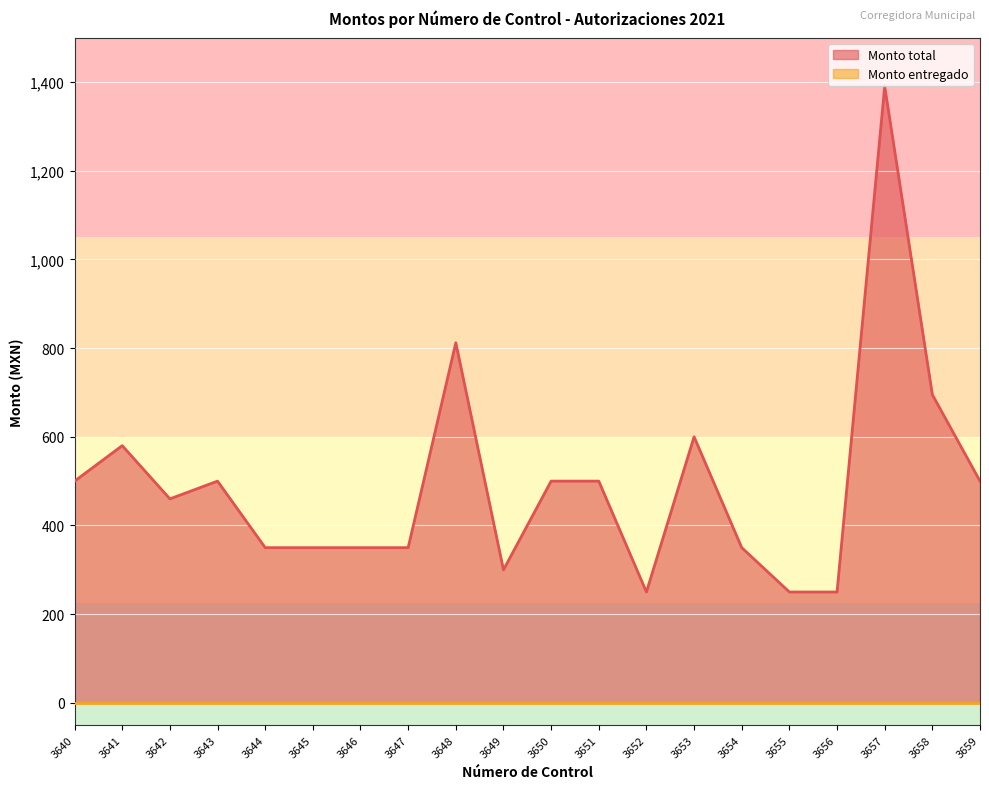

What is the average value?

492